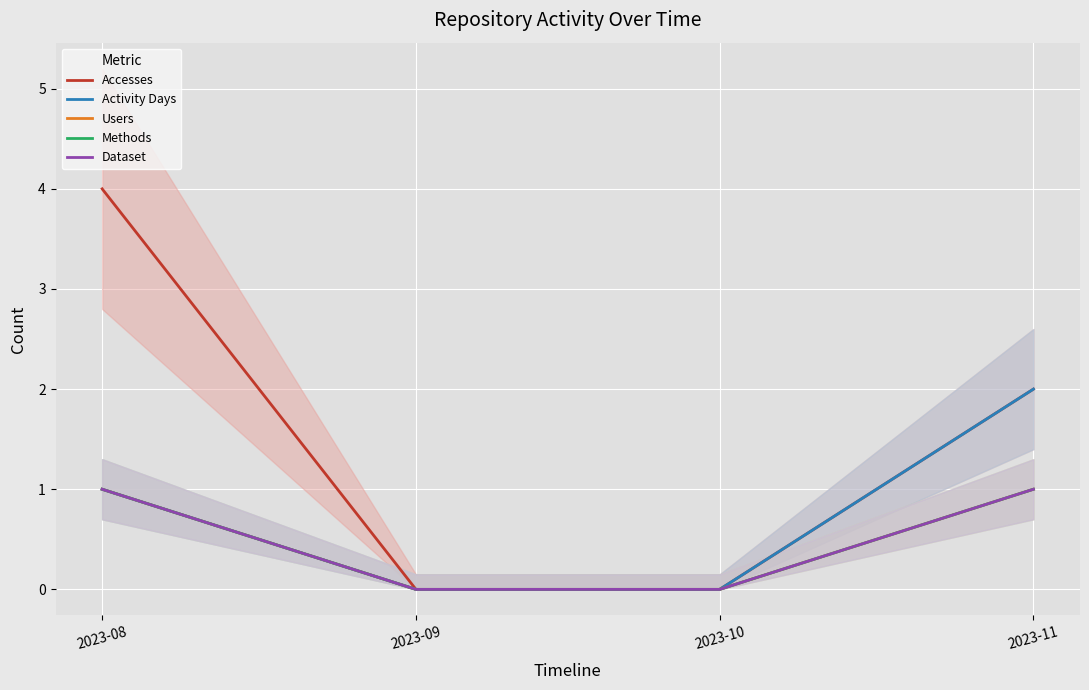

At how many categories does at least one series exceed 0?

2